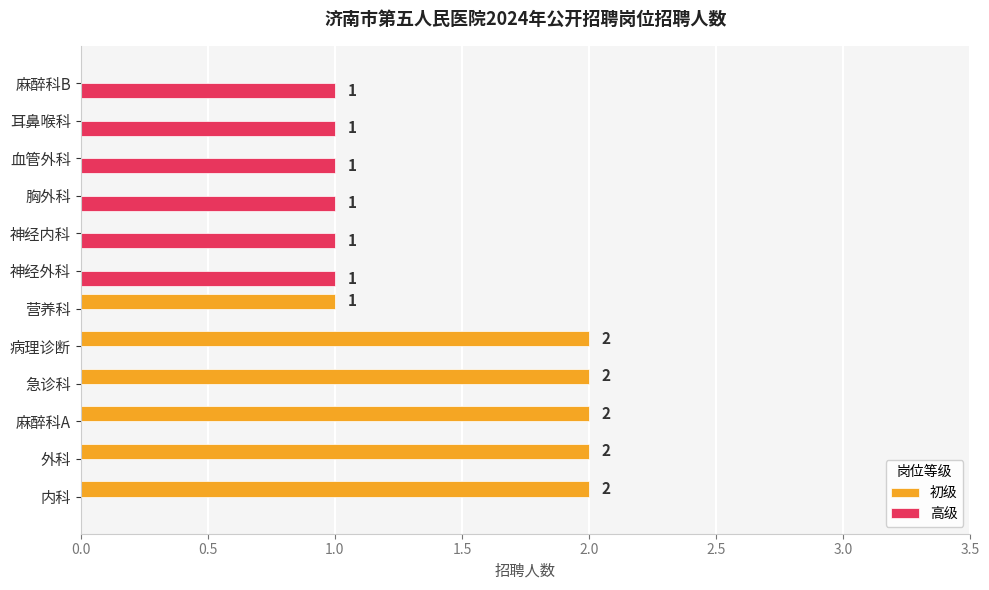

Which series has the largest total across all categories?

初级